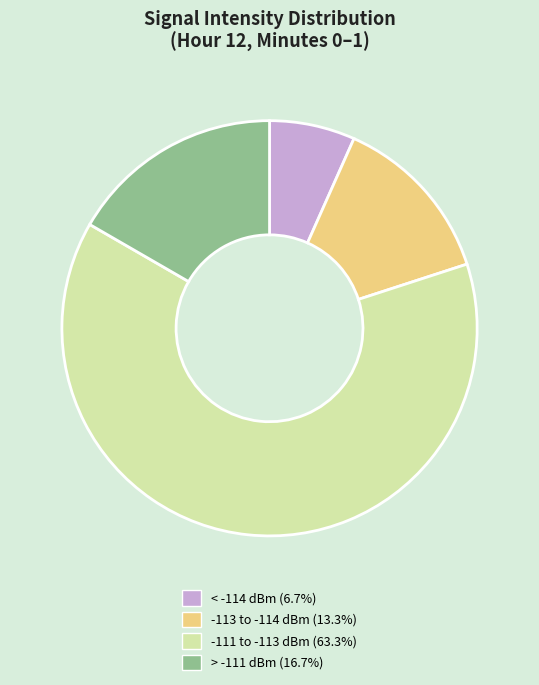

Is -111 to -113 dBm (63.3%) the majority of the pie?

Yes